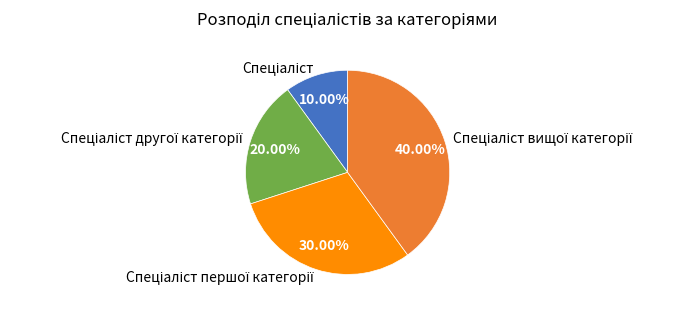

Is there any slice that represents more than half of the pie?

No